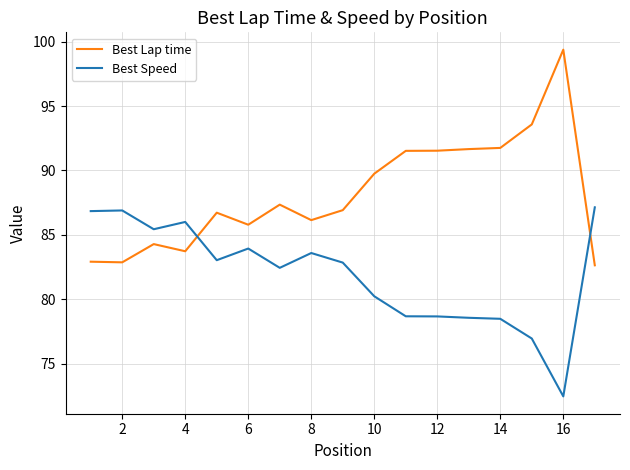

Rank the series by their average value, from highest to lowest.

Best Lap time, Best Speed